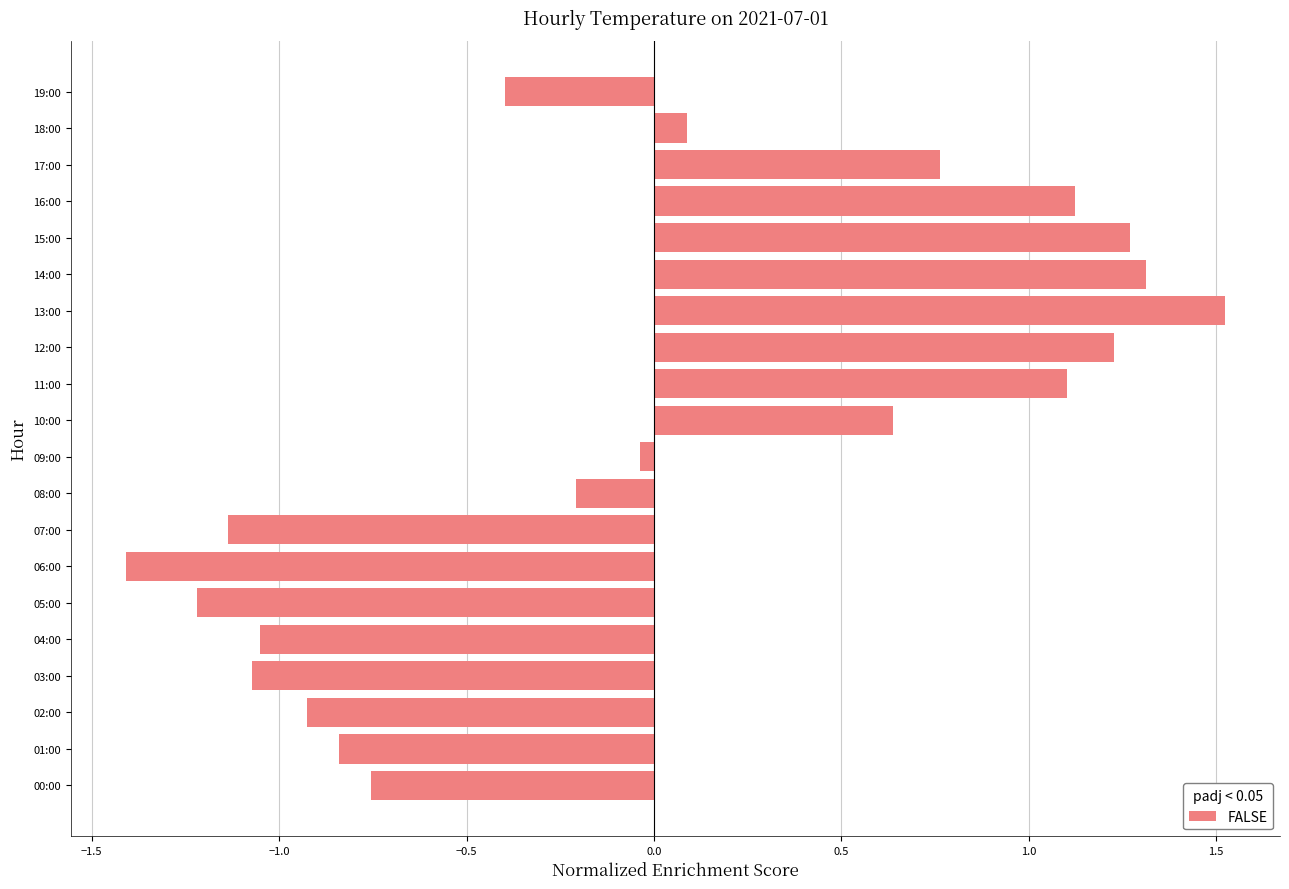

What is the greatest value displayed?

1.5